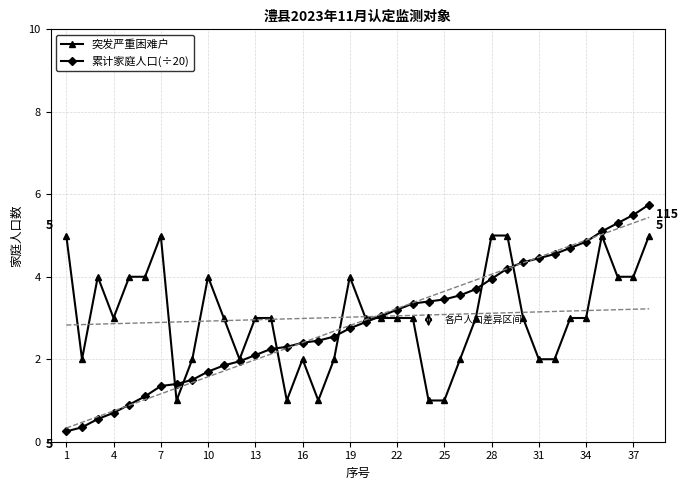

Does the chart have visible grid lines?

Yes